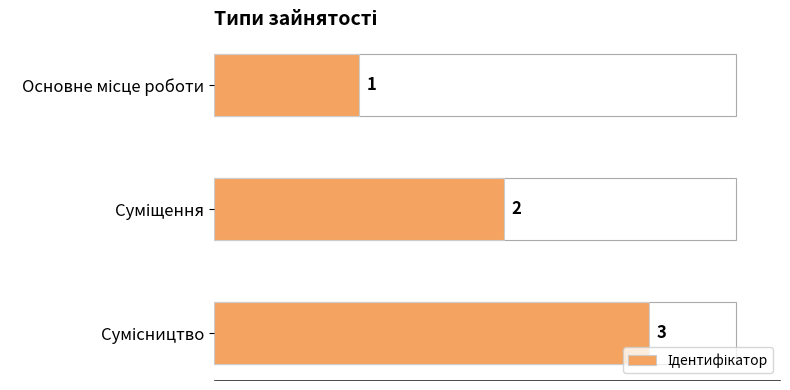

How many bars are there in total?

3